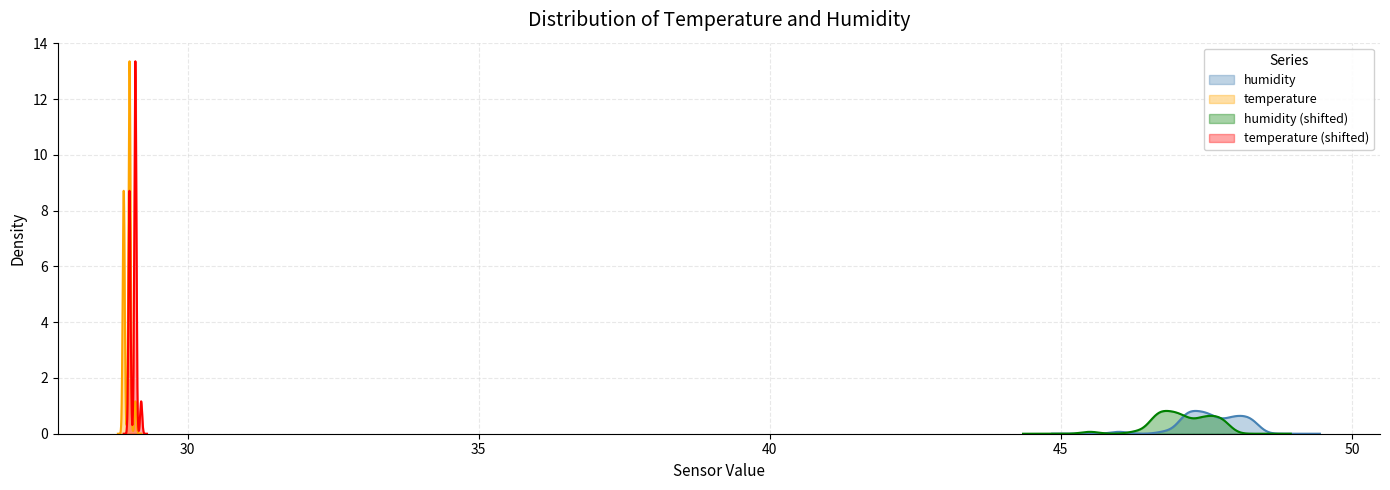

What is the maximum value for humidity?

0.8